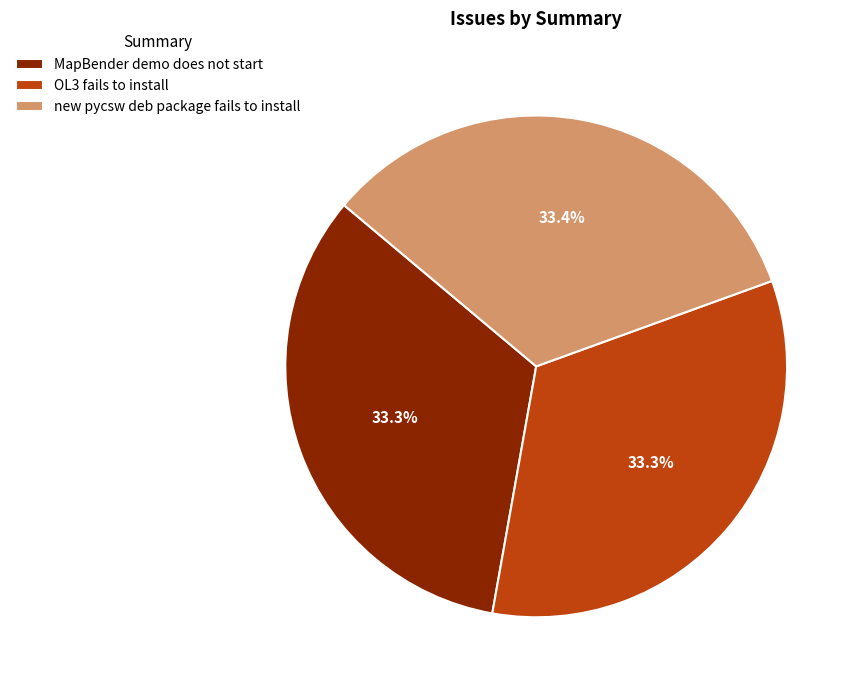

Is the sum of new pycsw deb package fails to install and MapBender demo does not start greater than half?

Yes